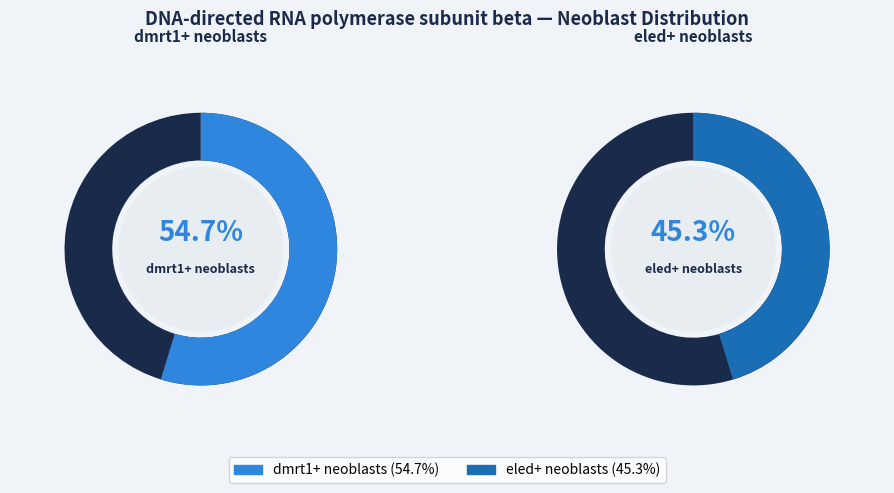

Rank the categories by value from highest to lowest.

dmrt1+ neoblasts, eled+ neoblasts